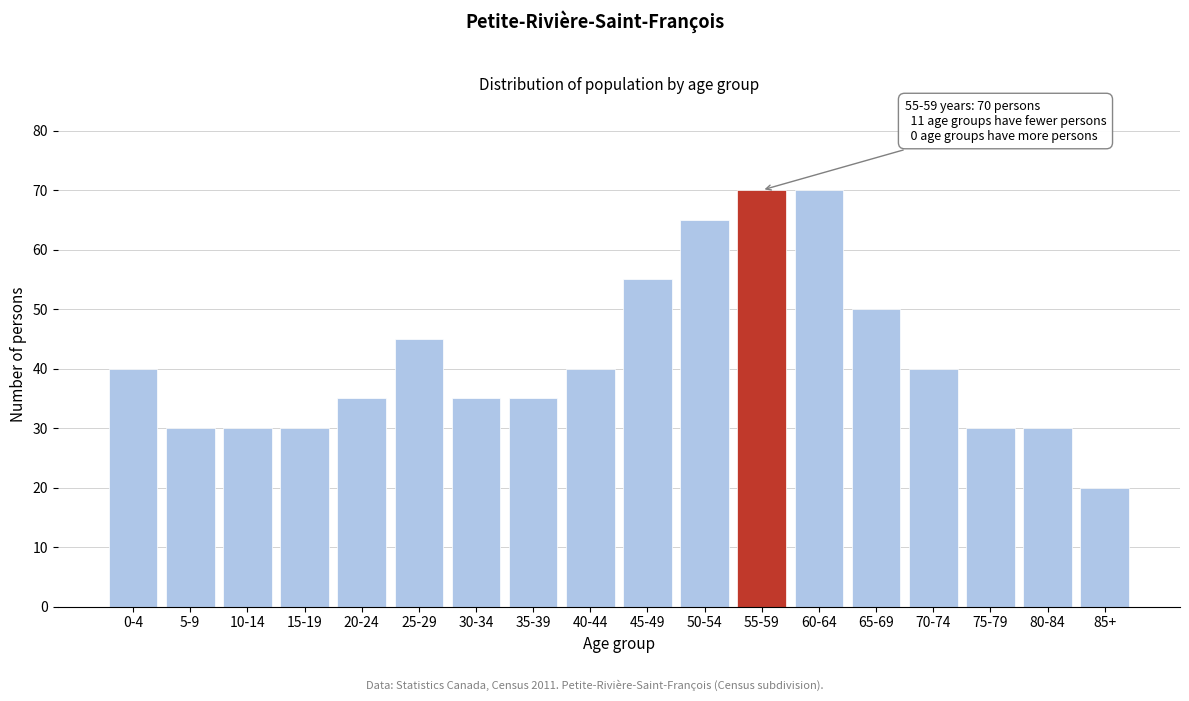

Reading left to right, extract all data points from this chart.

0-4=40	5-9=30	10-14=30	15-19=30	20-24=35	25-29=45	30-34=35	35-39=35	40-44=40	45-49=55	50-54=65	55-59=70	60-64=70	65-69=50	70-74=40	75-79=30	80-84=30	85+=20